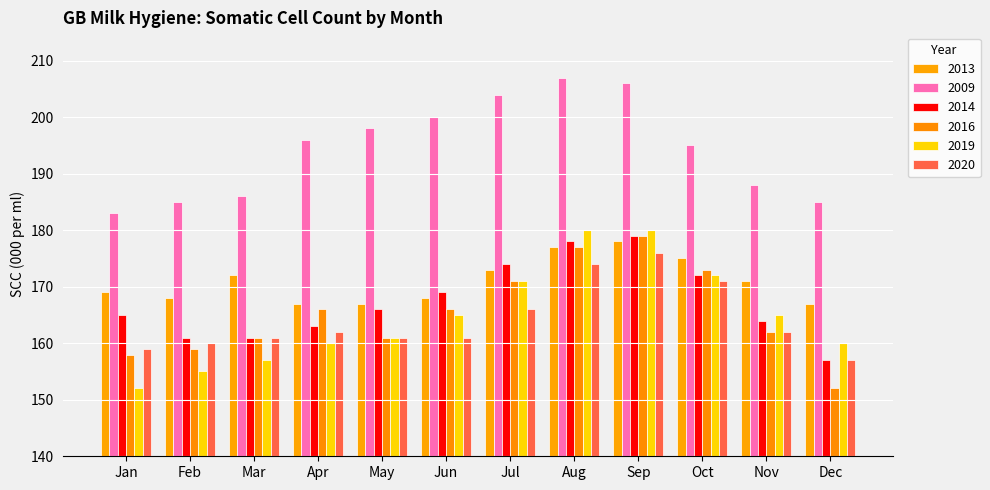

What is the minimum value for 2014?

157.0